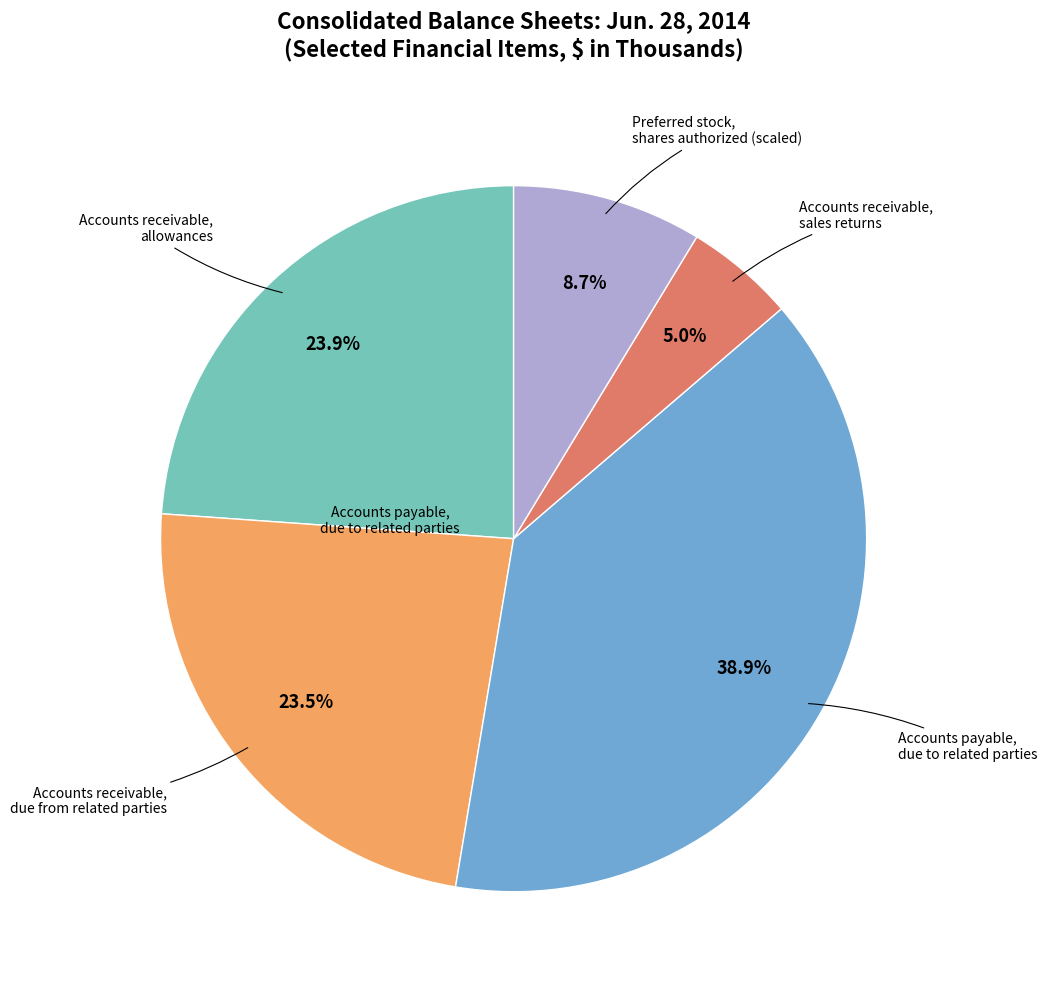

Does any single category account for the majority?

No